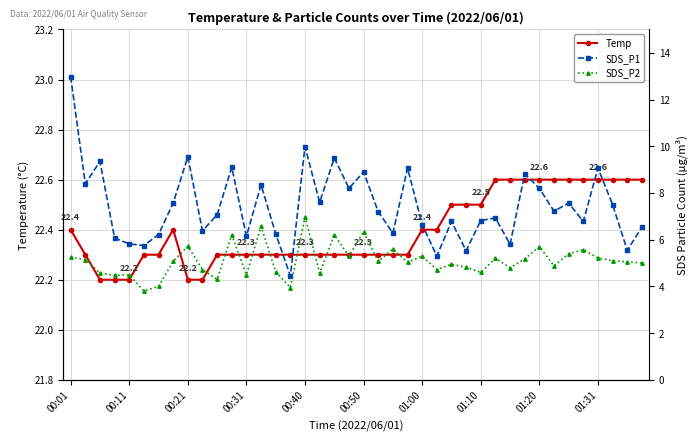

How many data points does each series have?

40